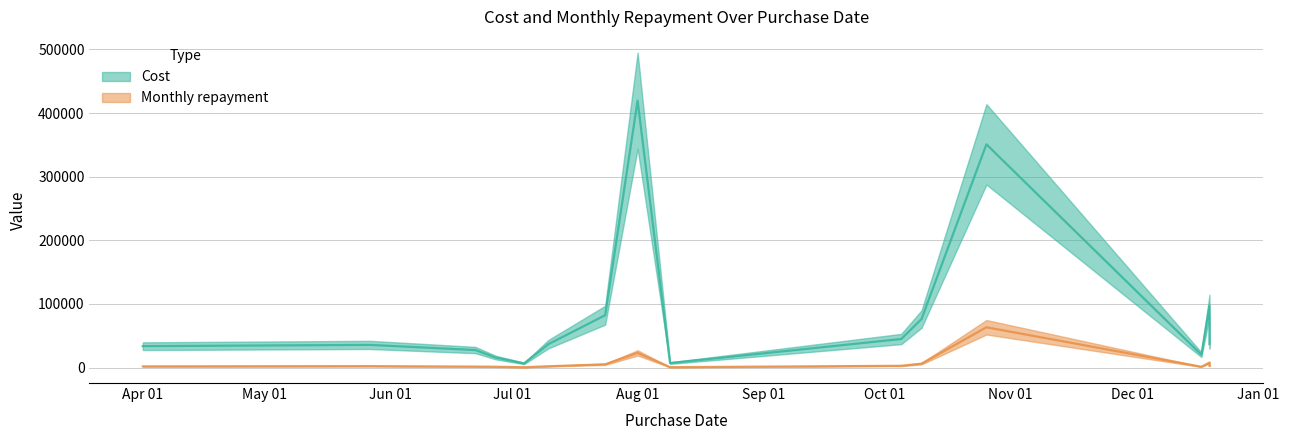

What is the lowest value of the Monthly repayment series?

521.1